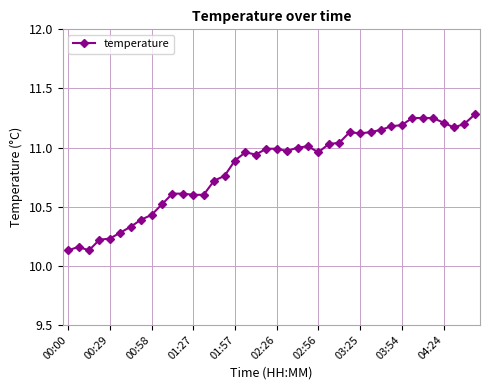

True or false: the data has more than 0 interior local peaks.

True